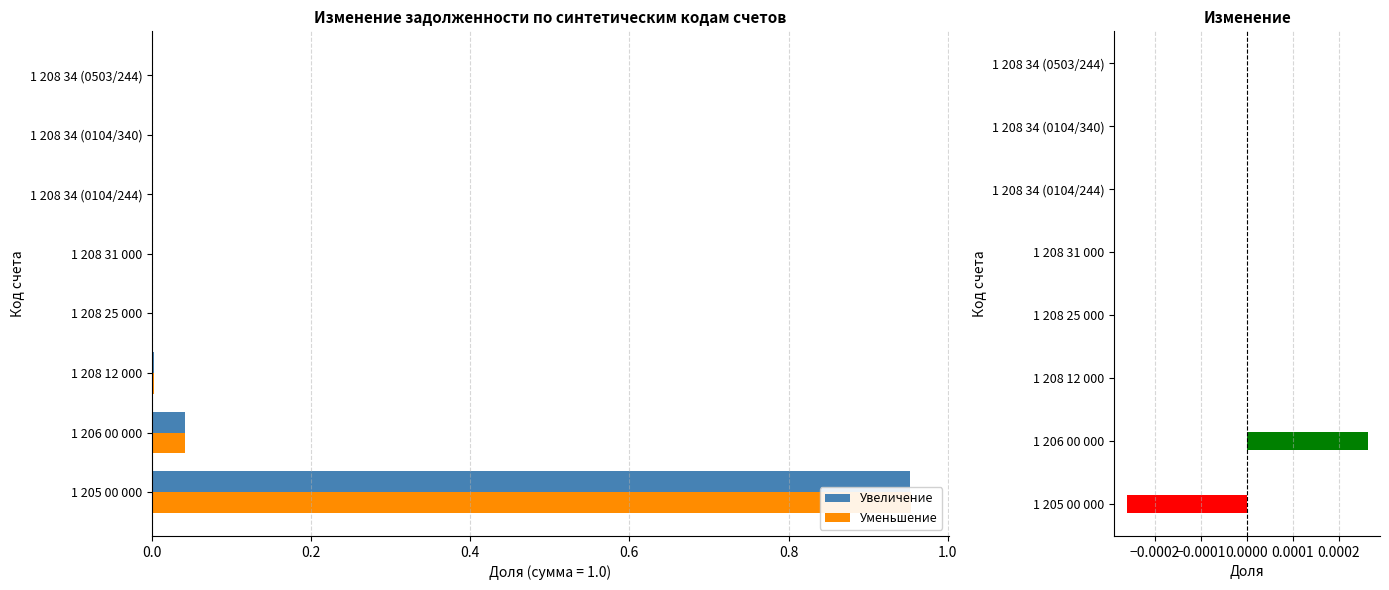

The value of Уменьшение at 1 208 34 (0503/244) is 0.0. True or false?

False